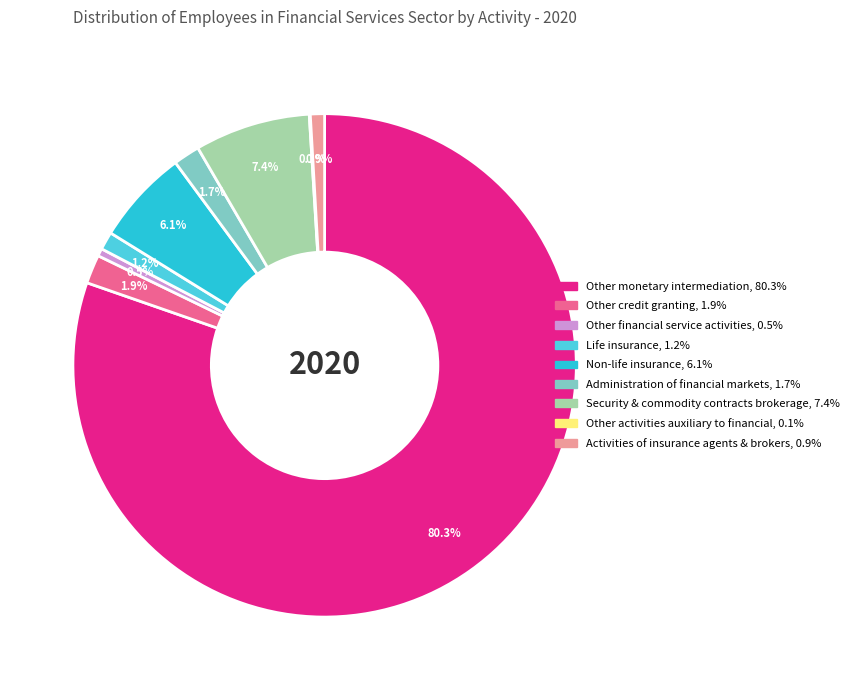

Is there a majority slice in this chart?

Yes